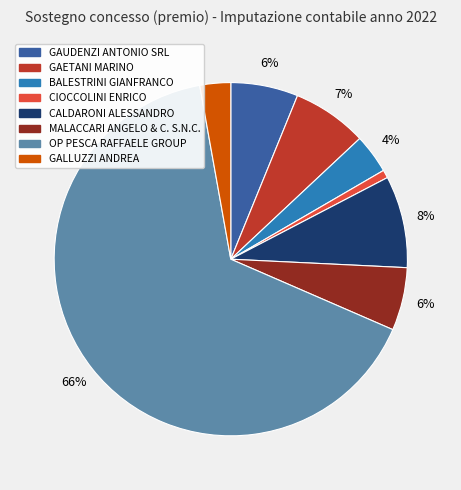

To the nearest percent, what percentage of the pie is GALLUZZI ANDREA?

3%